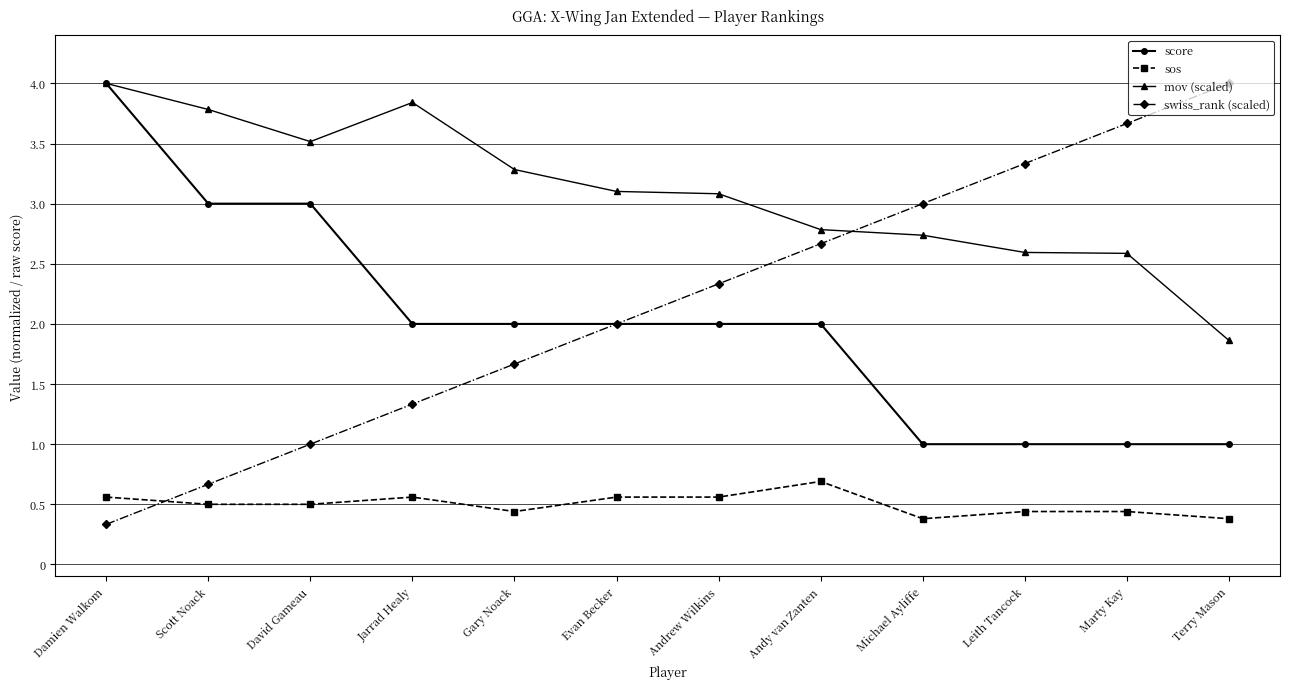

Reading right to left, extract all data points from this chart.

score: 1.0	1.0	1.0	1.0	2.0	2.0	2.0	2.0	2.0	3.0	3.0	4.0
sos: 0.4	0.4	0.4	0.4	0.7	0.6	0.6	0.4	0.6	0.5	0.5	0.6
mov (scaled): 1.9	2.6	2.6	2.7	2.8	3.1	3.1	3.3	3.8	3.5	3.8	4.0
swiss_rank (scaled): 4.0	3.7	3.3	3.0	2.7	2.3	2.0	1.7	1.3	1.0	0.7	0.3